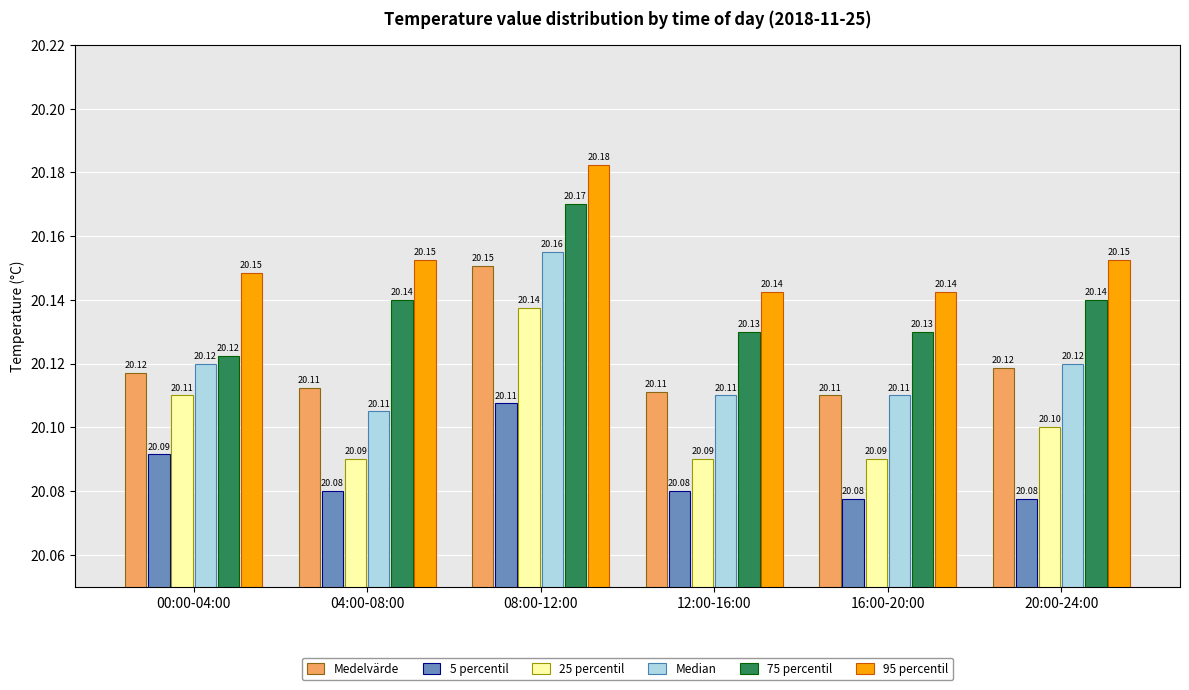

List the series in order of their peak value, lowest first.

5 percentil, 25 percentil, Medelvärde, Median, 75 percentil, 95 percentil